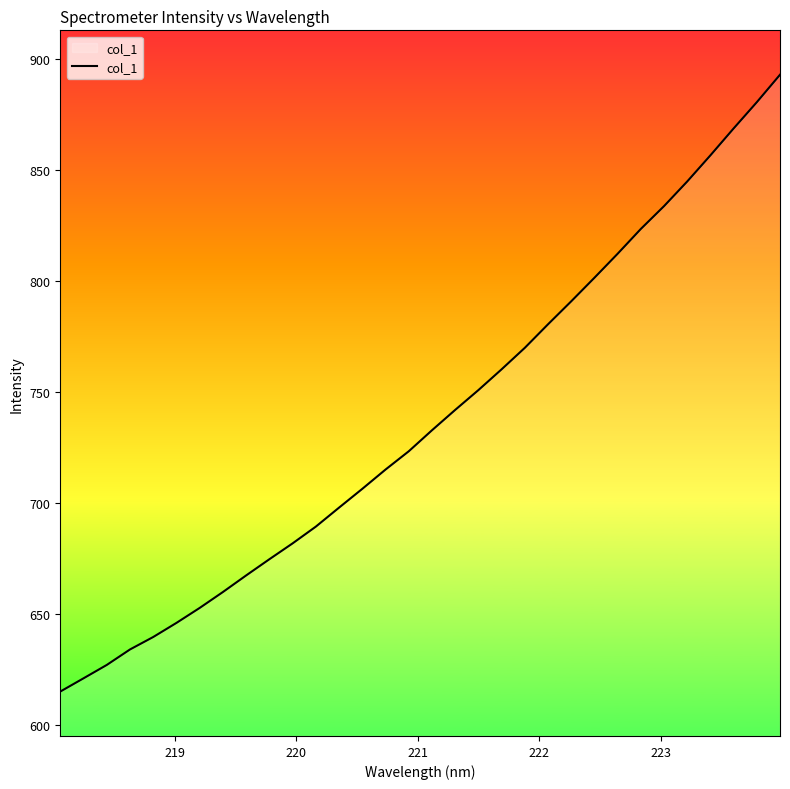

What is the greatest value displayed?

893.1